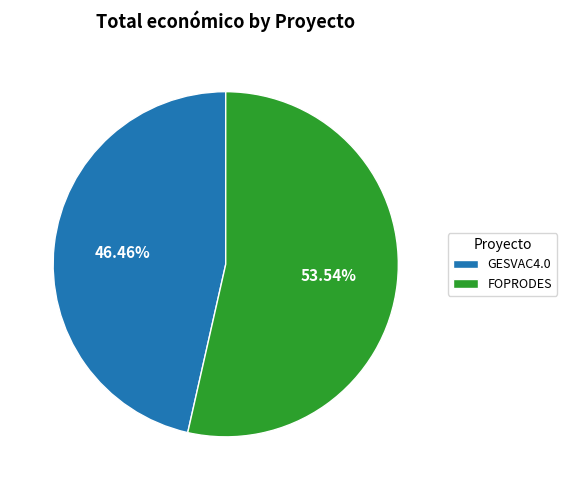

Approximately how many times larger is the value at GESVAC4.0 compared to FOPRODES?

0.9